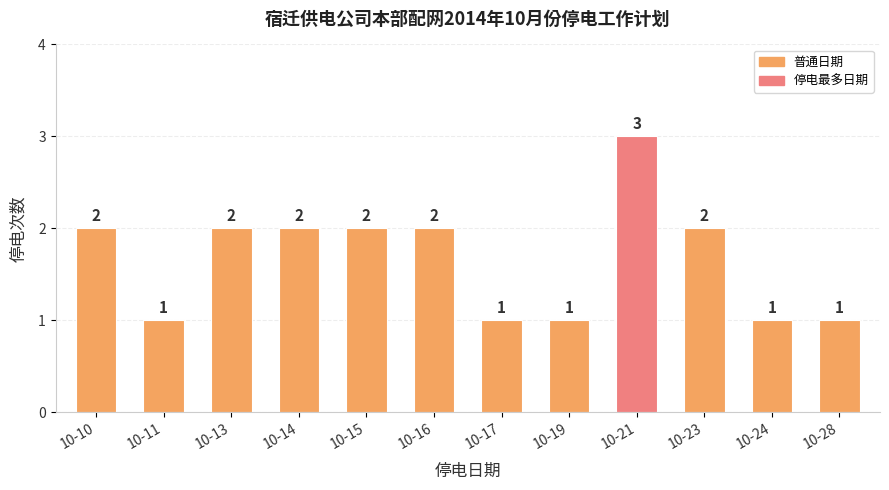

True or false: the data shows 3 at 10-23.

False